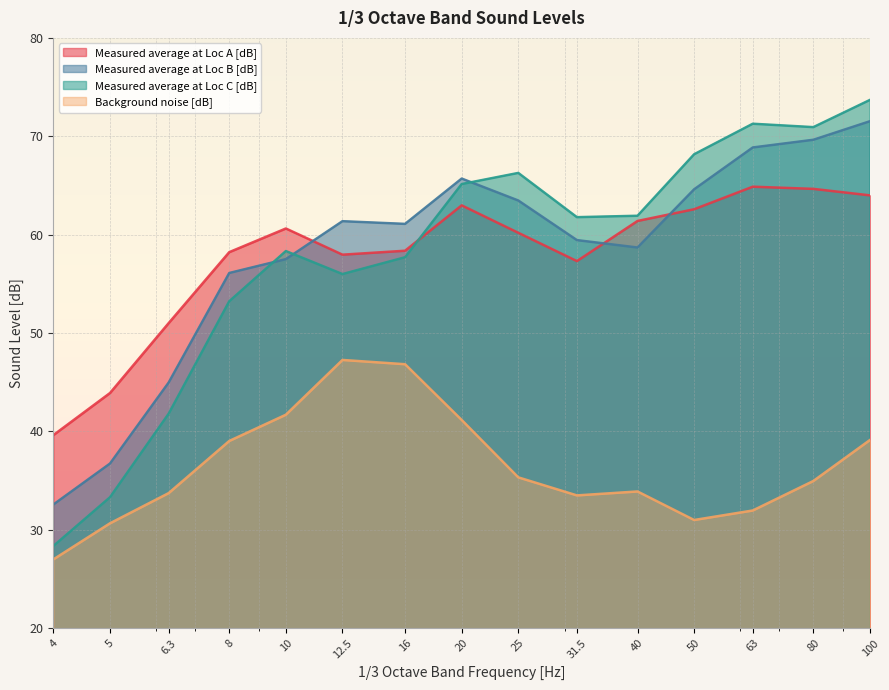

Which series ends up on top after the final intersection of Measured average at Loc A [dB] and Measured average at Loc B [dB]?

Measured average at Loc B [dB]